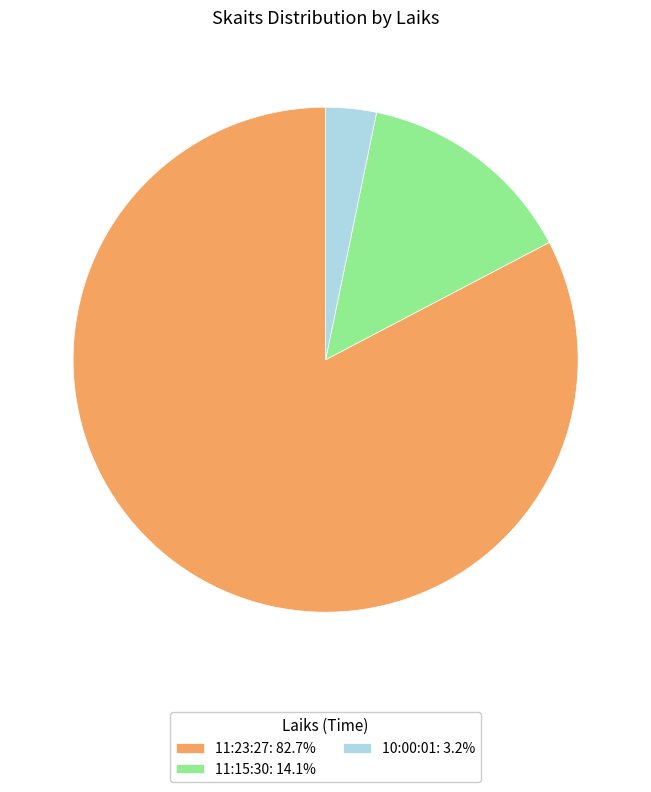

Combined, do 11:15:30: 14.1% and 10:00:01: 3.2% account for over 50%?

No